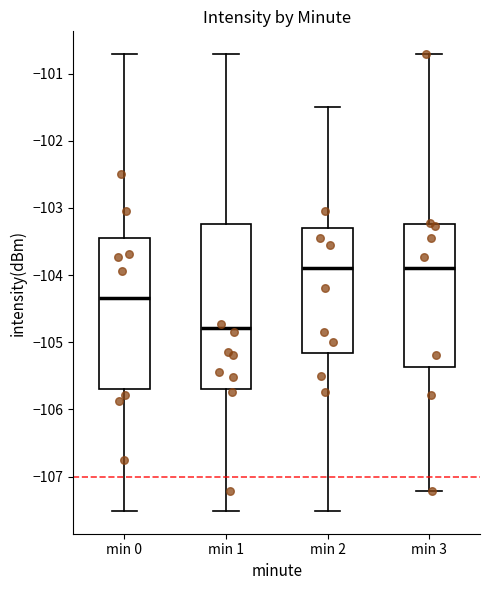

Reading left to right, transcribe this box plot: for each box, give where its median line is, the range the box spans, and where its two whiskers end, as read against the y-axis. The values are not printed on the chart, so give them approximately, as read against the axis.

min 0: median -104.3, box -105.7 to -103.4, whiskers -107.5 to -100.7
min 1: median -104.8, box -105.7 to -103.2, whiskers -107.5 to -100.7
min 2: median -103.9, box -105.2 to -103.3, whiskers -107.5 to -101.5
min 3: median -103.9, box -105.4 to -103.2, whiskers -107.2 to -100.7